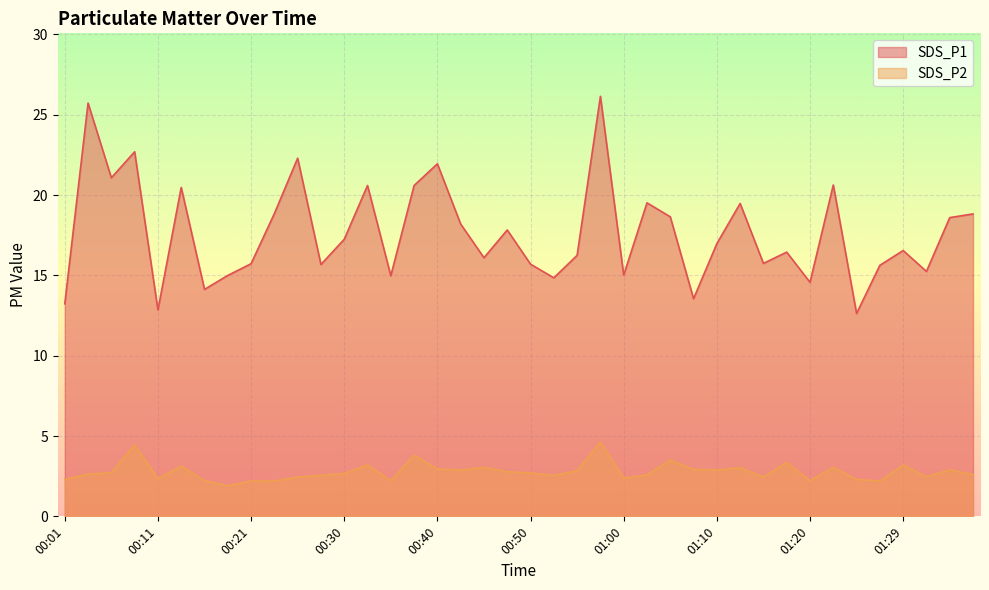

What is the value of the SDS_P2 point at the 8th from the left?

1.9